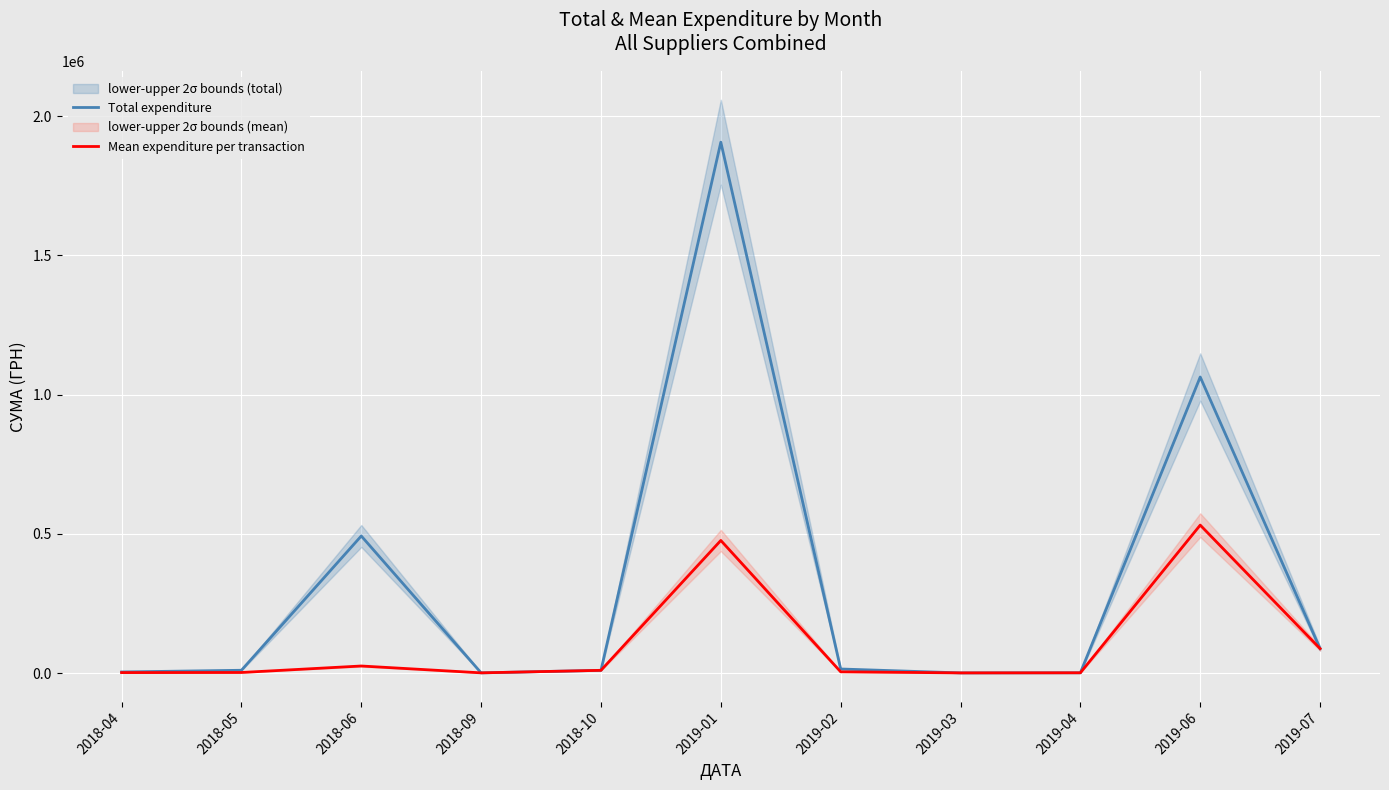

What is the difference between the maximum and minimum values in the Mean expenditure per transaction series?

530655.7